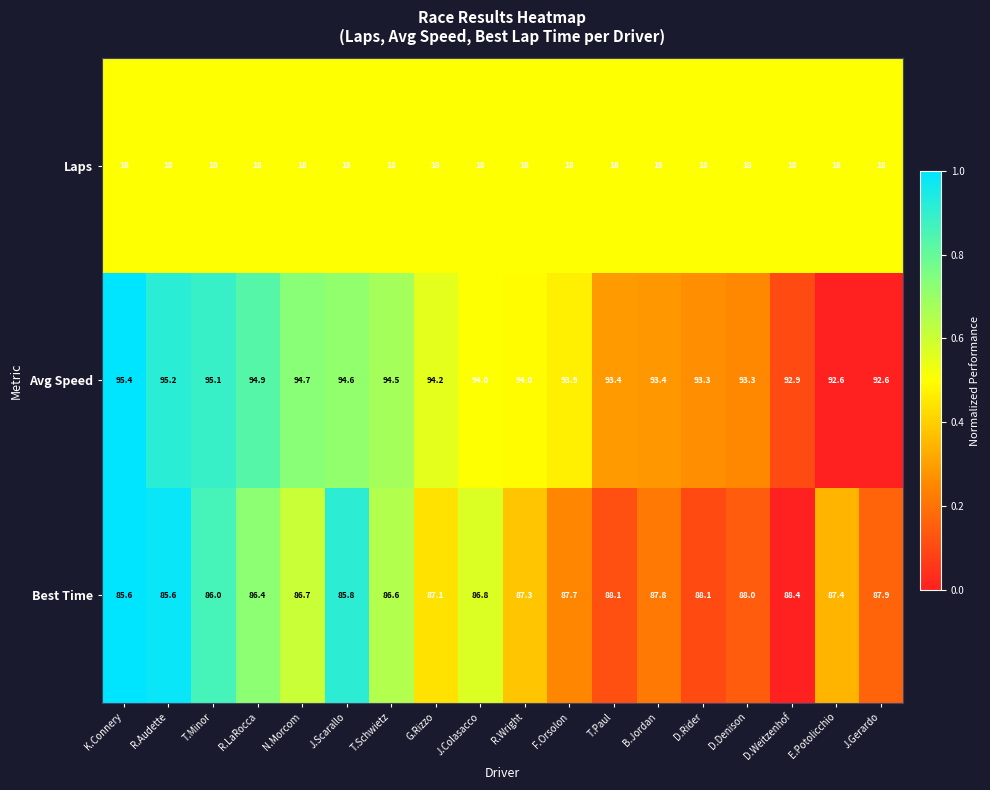

Between T.Minor and D.Weitzenhof, which series saw the biggest shift?

Best Time